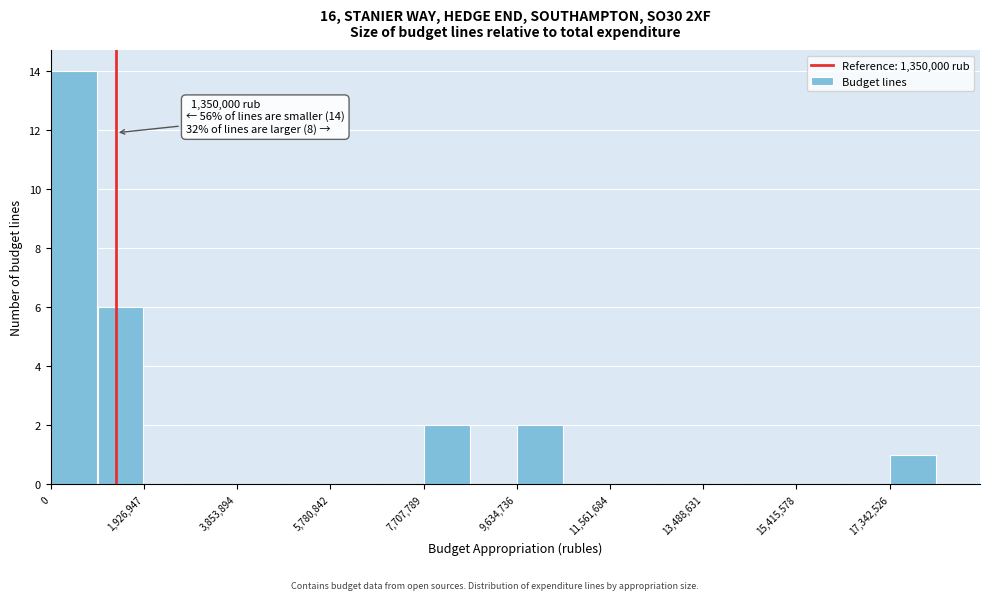

Over which range of the x-axis is the bar tallest?

0 to 1000000